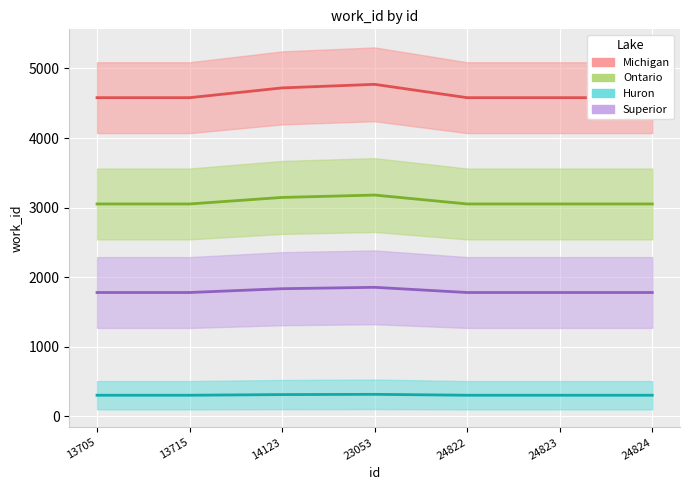

What is the difference between the Michigan values at 23053 and 13705?

191.7